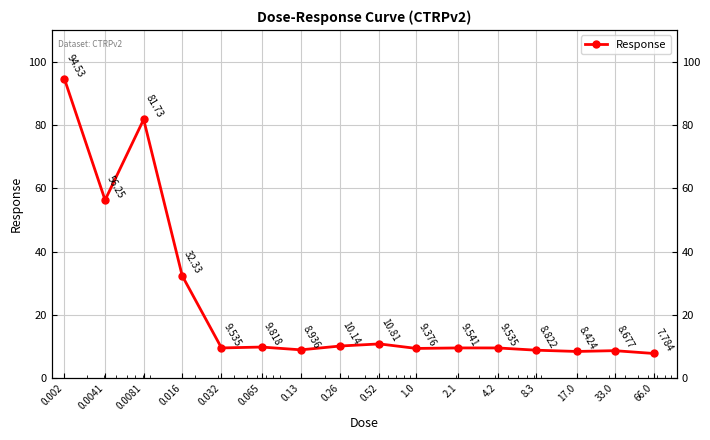

How many values are below 9?

5